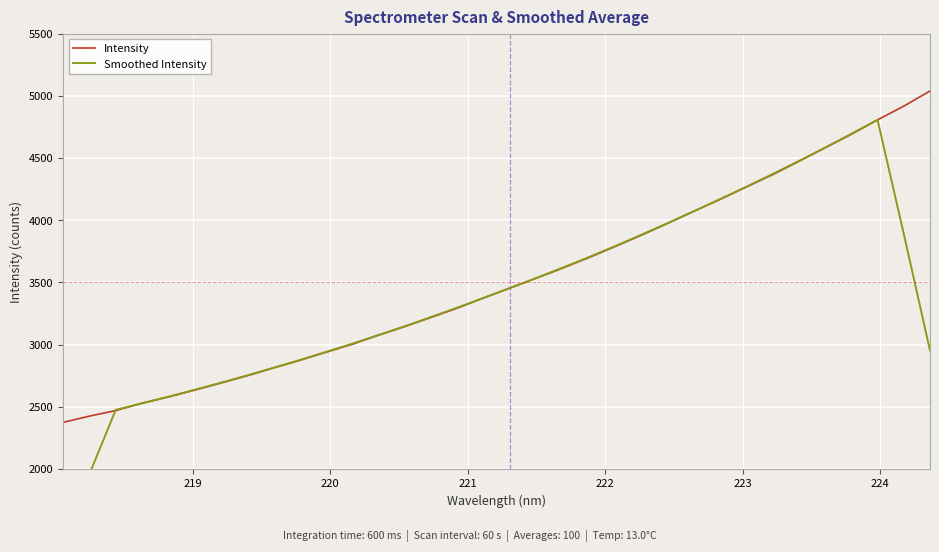

What is the minimum value for Intensity?

2374.5